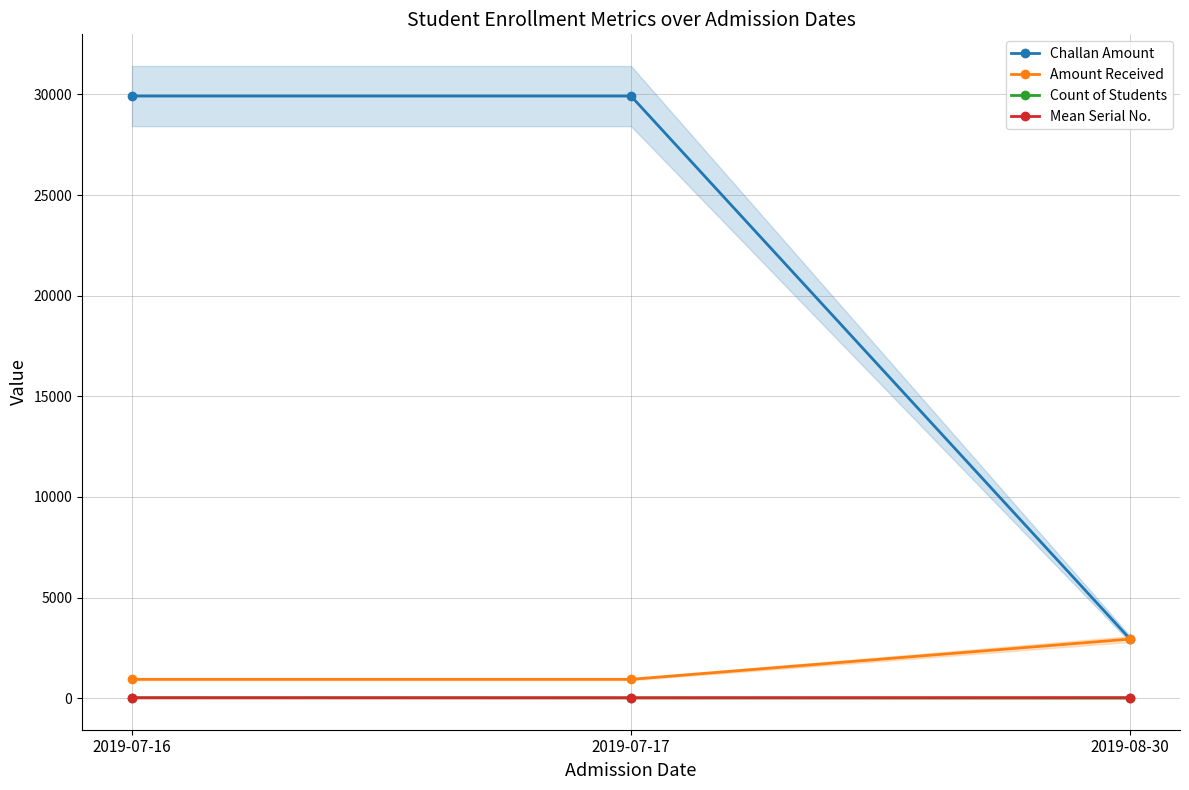

What is the greatest value displayed?

29920.0